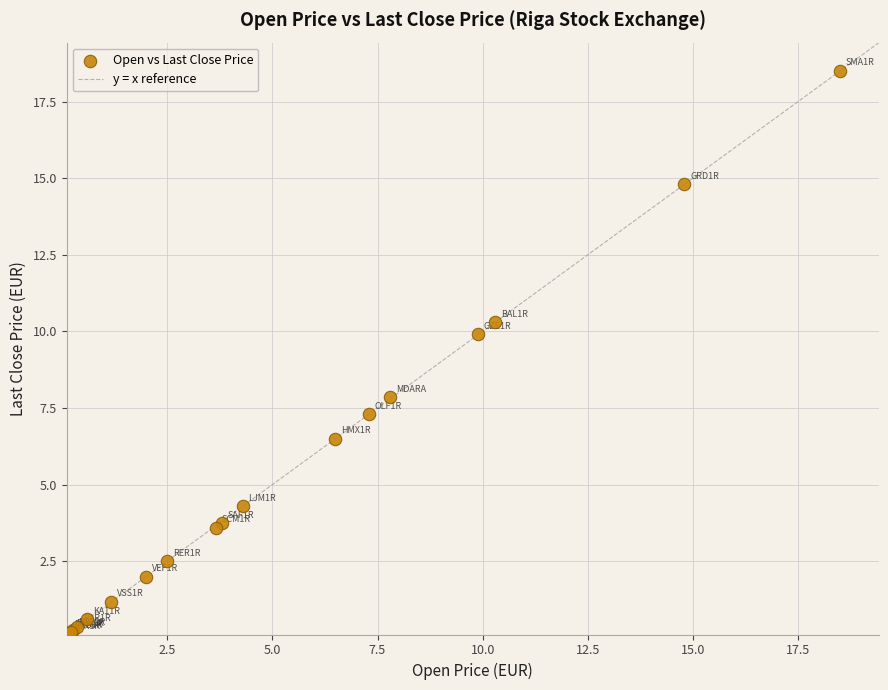

What Y value in the scatter plot is closest to 9?

9.9